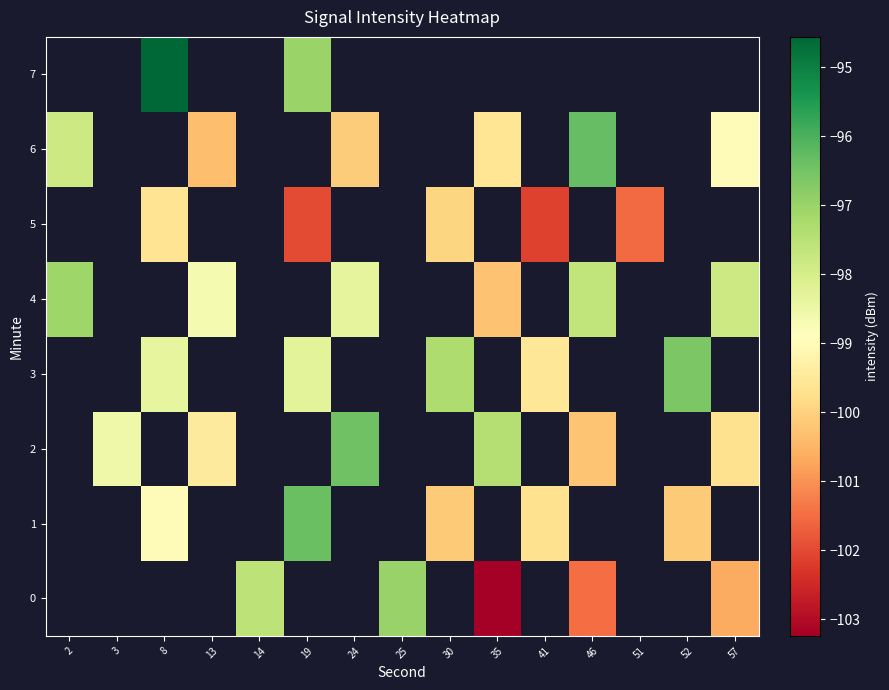

What is the highest value of the row_4 series?

-97.1